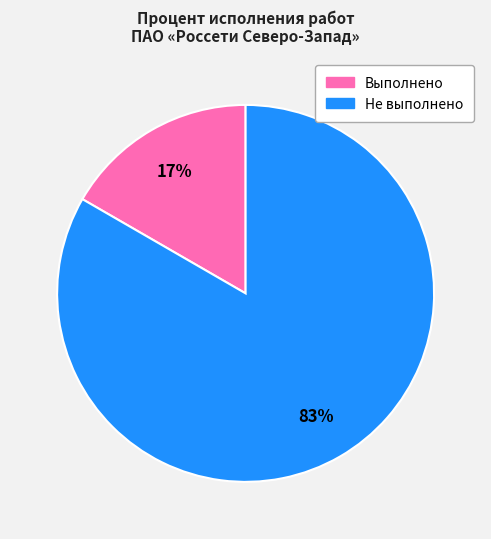

Does any single category account for the majority?

Yes